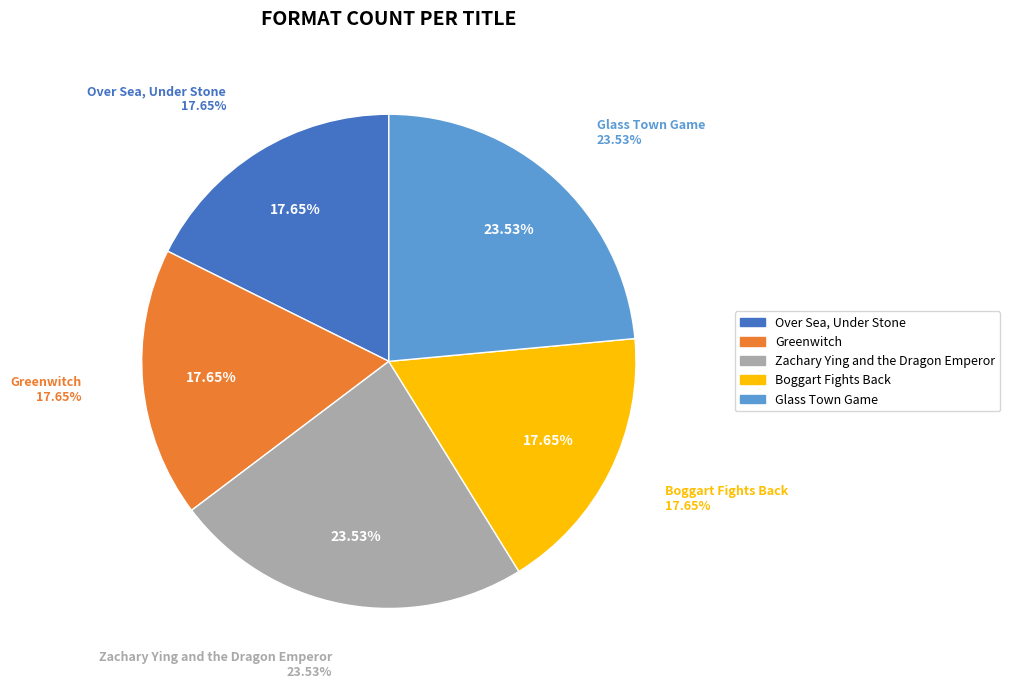

Rank the categories by value from highest to lowest.

Zachary Ying and the Dragon Emperor, Glass Town Game, Over Sea, Under Stone, Greenwitch, Boggart Fights Back